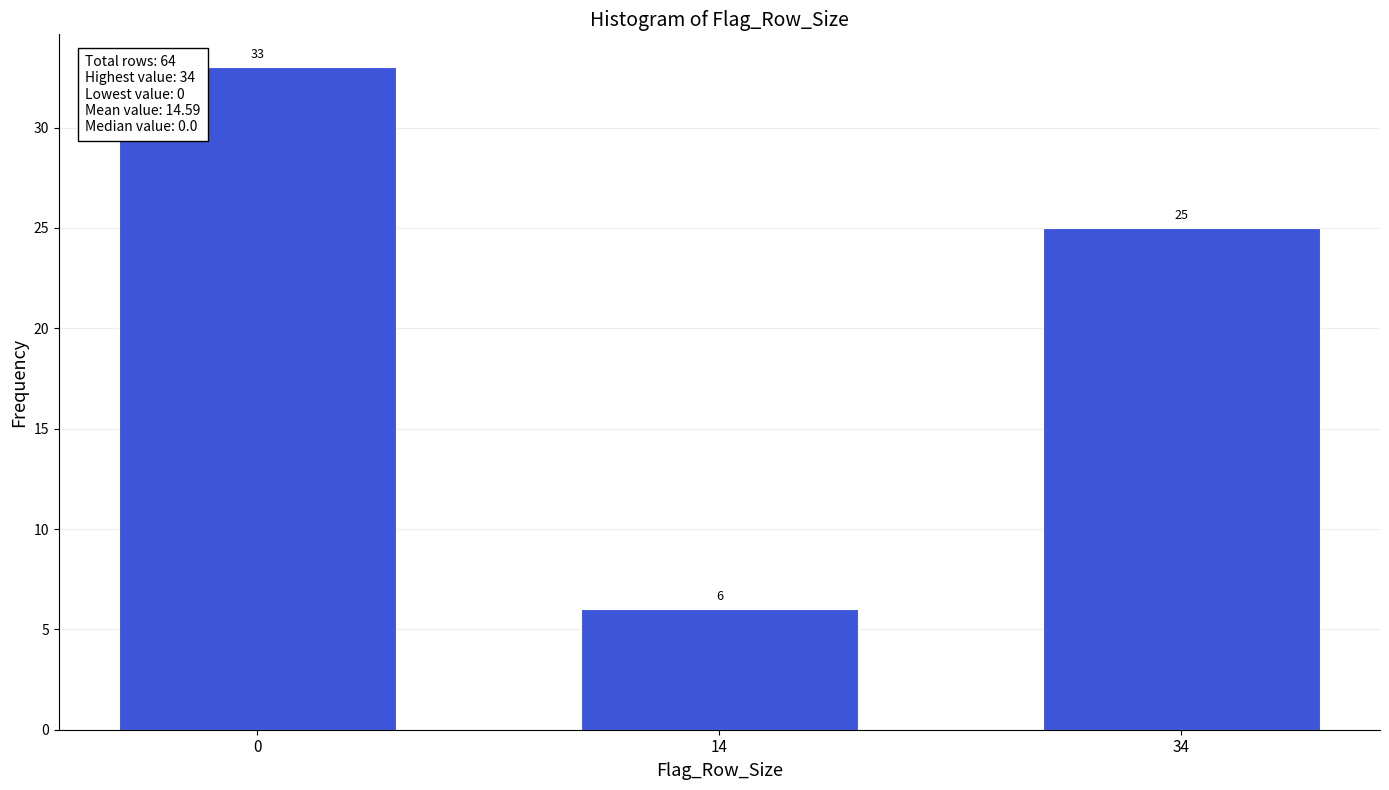

Reading left to right, transcribe all the data shown in this chart.

0=33	14=6	34=25